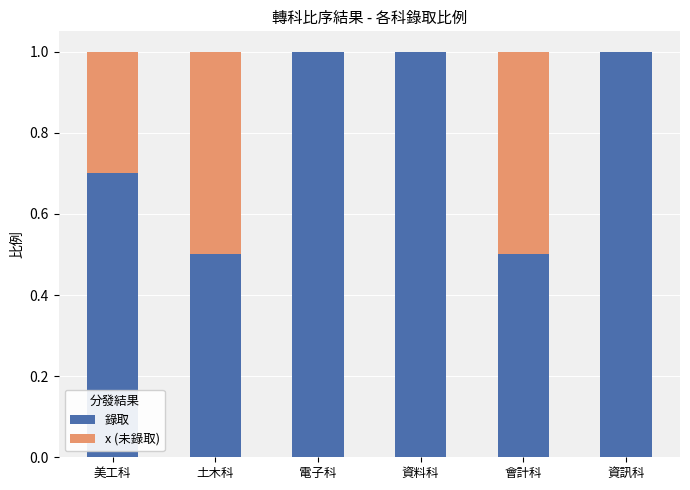

What is the approximate value of 錄取 at 土木科?

0.5